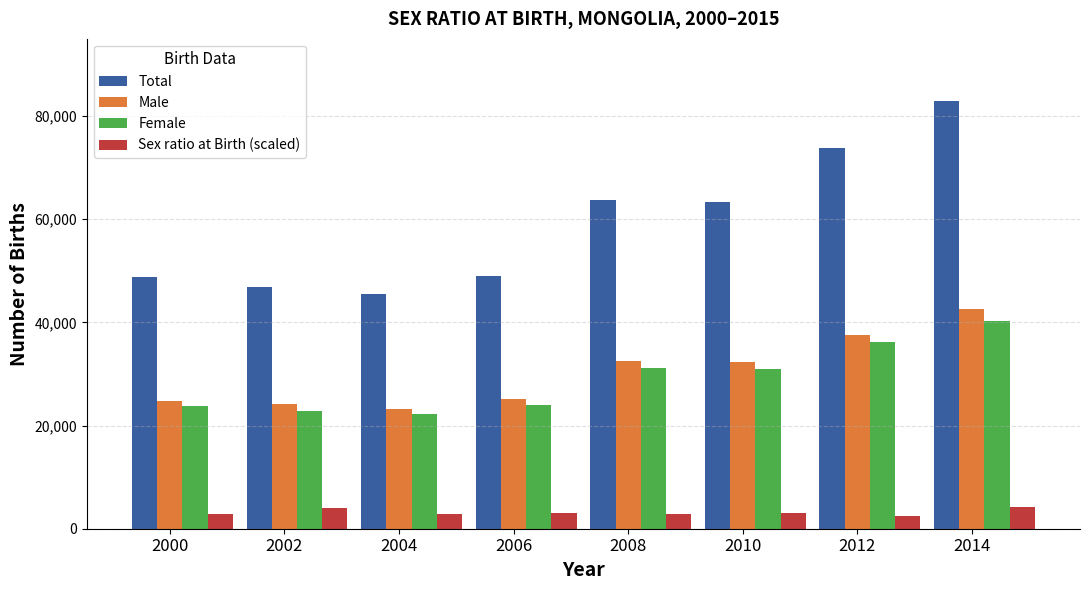

How many distinct data groups are displayed?

4